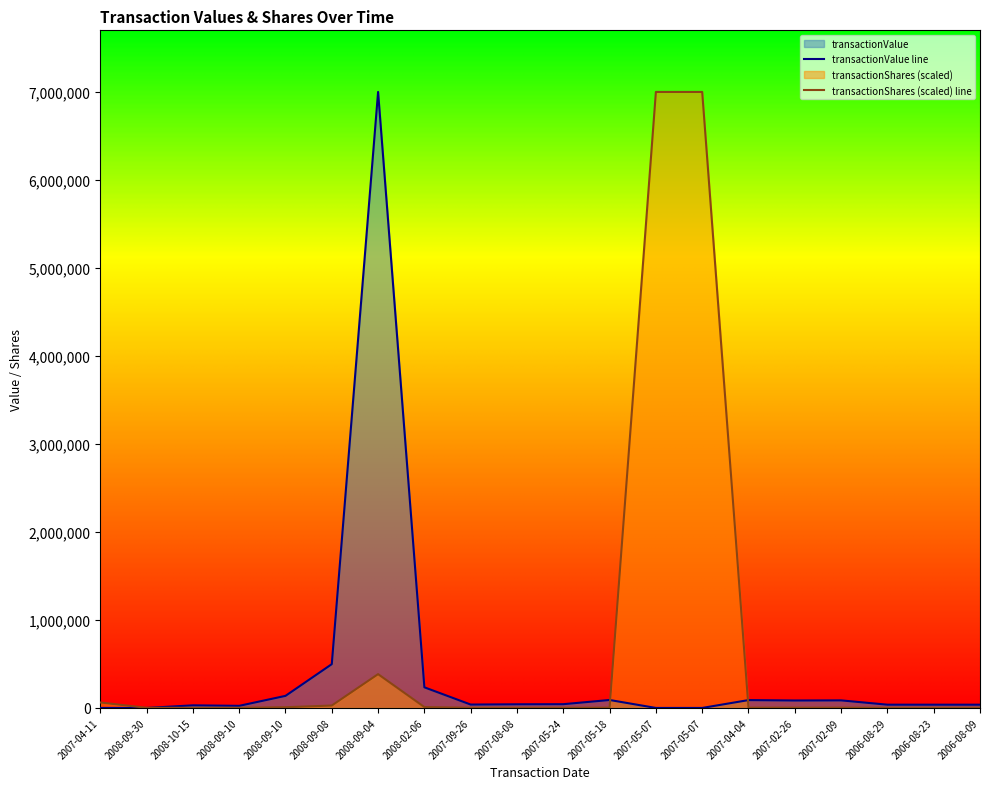

Which category has the lowest value across all series?

2007-04-11